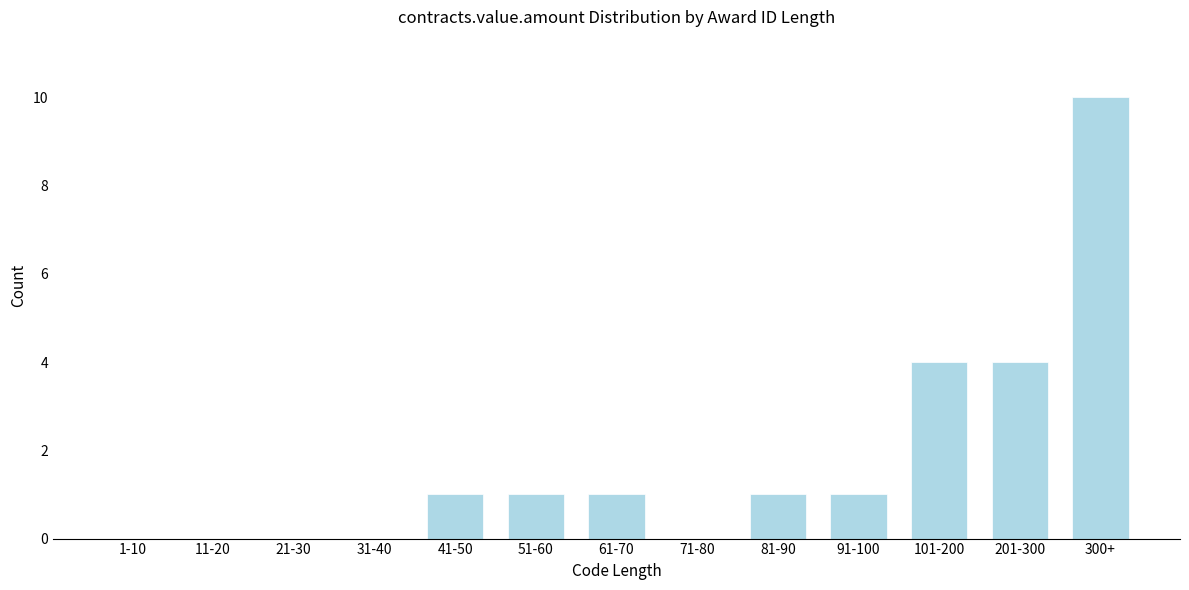

Reading right to left, transcribe all the data shown in this chart.

300+=10	201-300=4	101-200=4	91-100=1	81-90=1	71-80=0	61-70=1	51-60=1	41-50=1	31-40=0	21-30=0	11-20=0	1-10=0